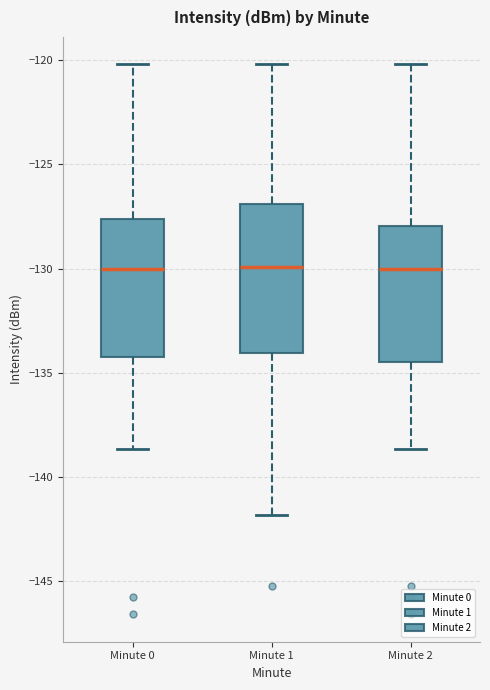

Comparing the boxes themselves (not the whiskers), which one is the tallest?

Minute 1